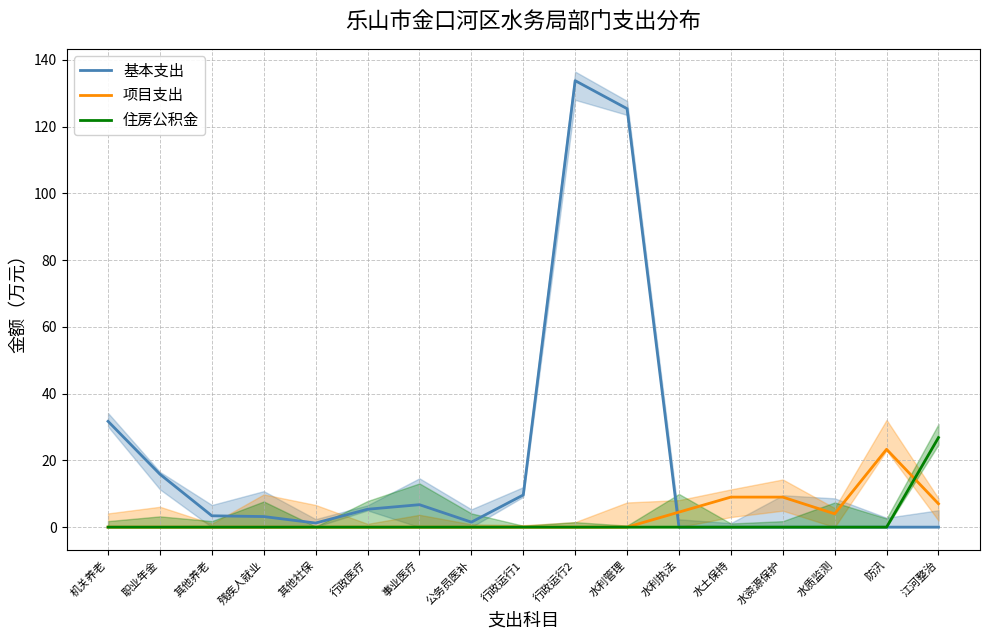

Does the chart display data point markers on the line(s)?

No